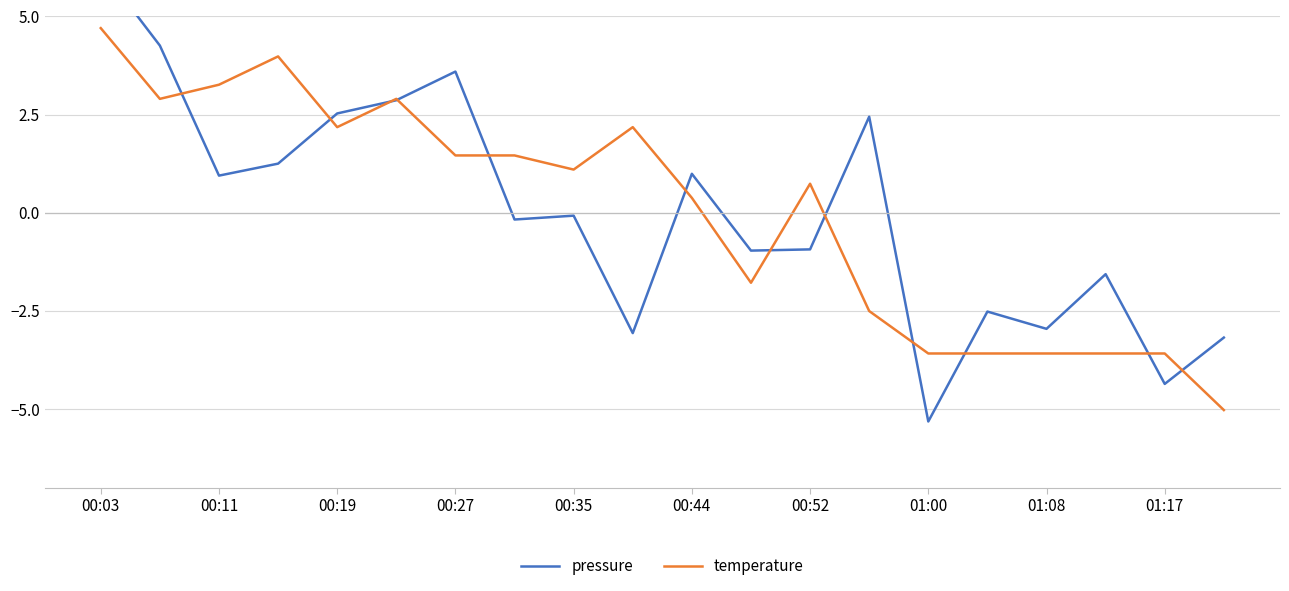

Rank the series by their average value, from highest to lowest.

pressure, temperature